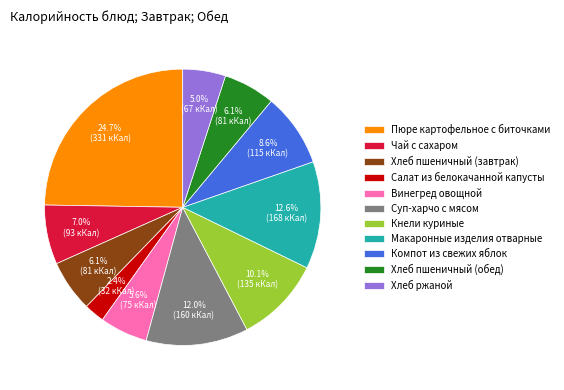

Approximately how many times larger is the value at Макаронные изделия отварные compared to Хлеб ржаной?

2.5